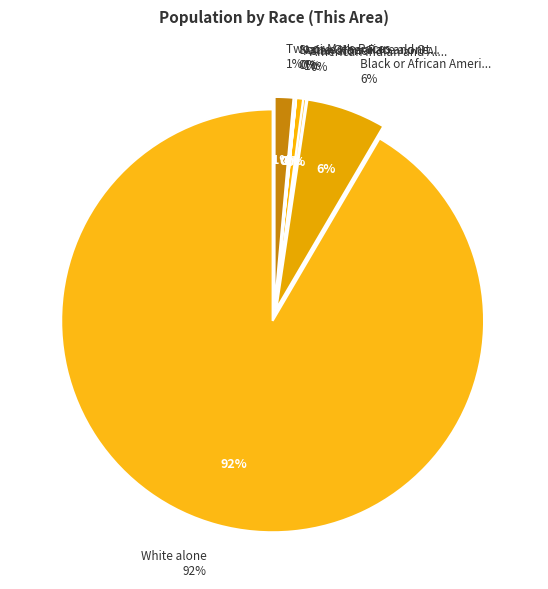

What is the total percentage of Two or More Races and White alone?

93.0%